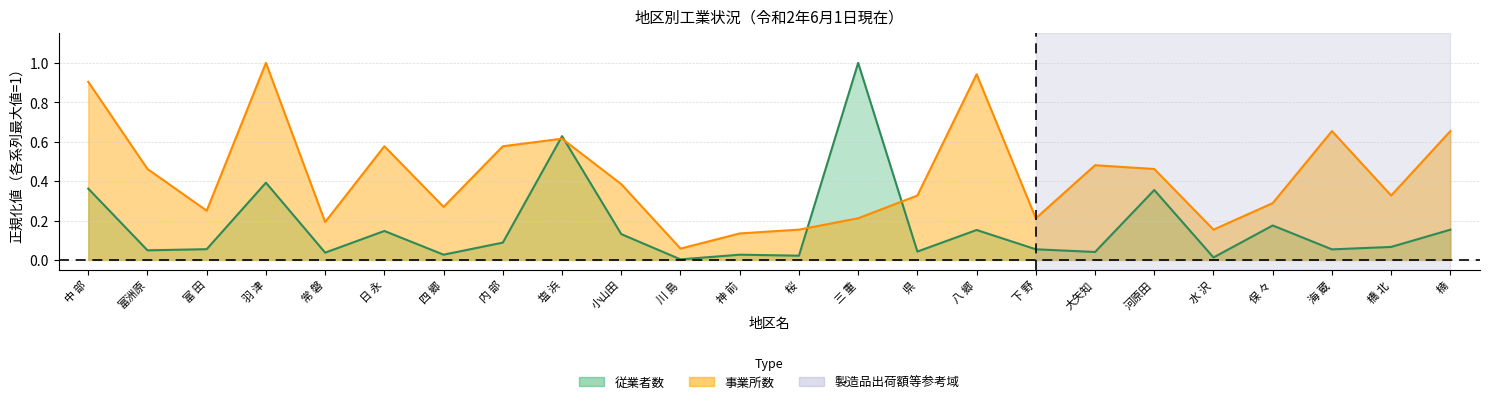

What is the difference between the second highest and minimum values in the 従業者数 series?

0.6